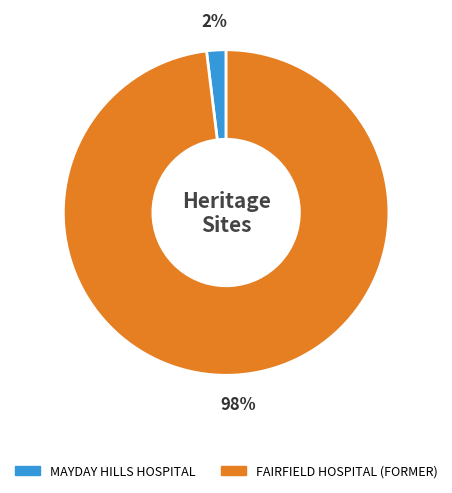

The FAIRFIELD HOSPITAL (FORMER) slice represents 98% of the pie. True or false?

True